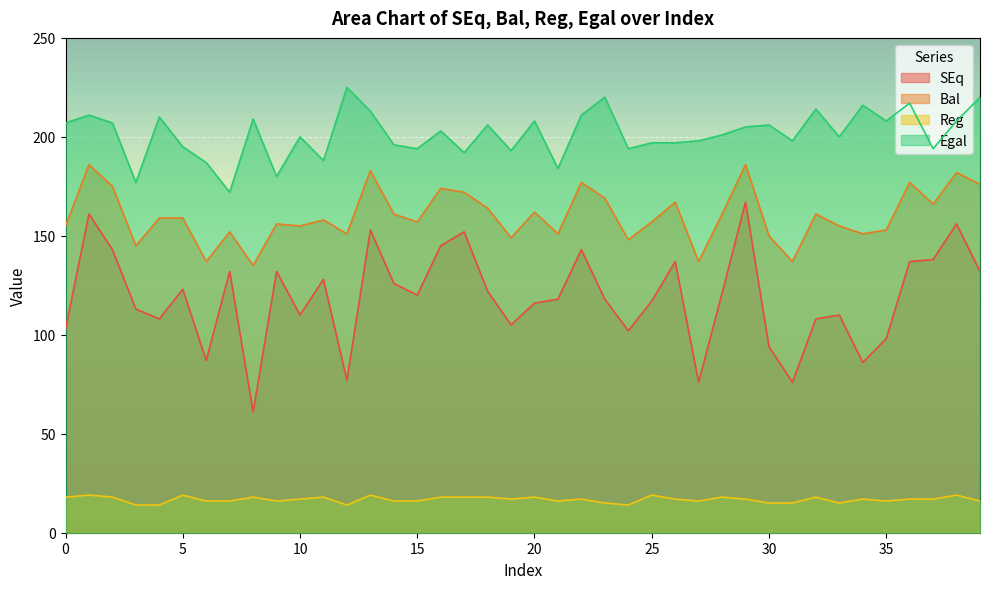

What is the average value of the Egal series?

202